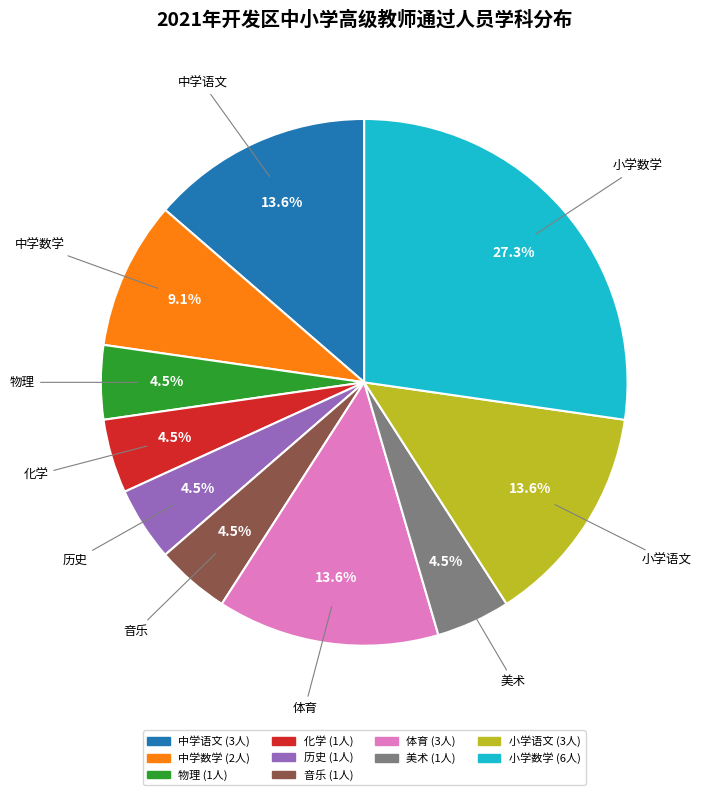

Is the sum of 体育 and 中学语文 greater than half?

No